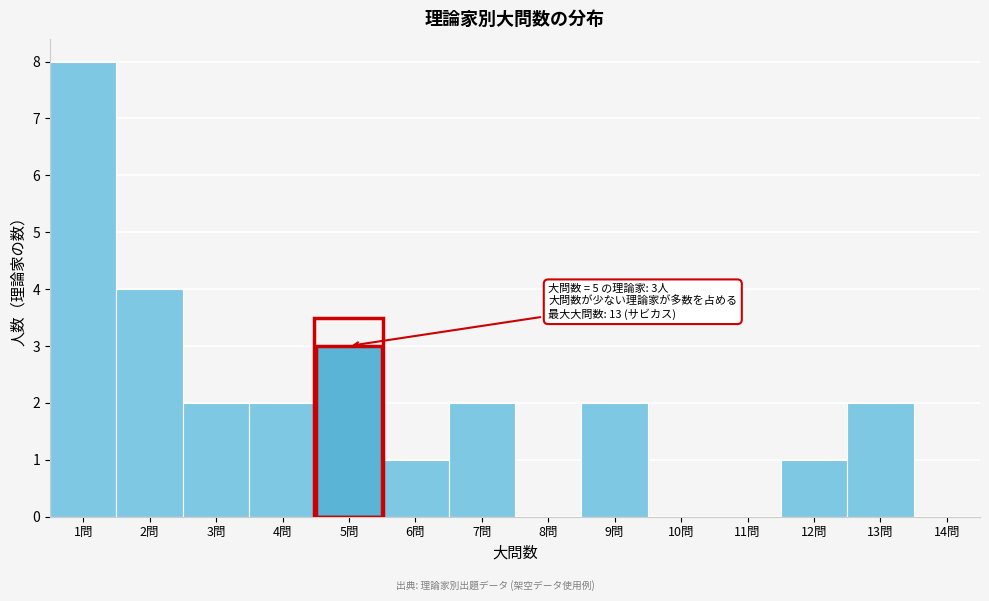

Which range on the x-axis has the tallest bar?

0.5 to 1.5